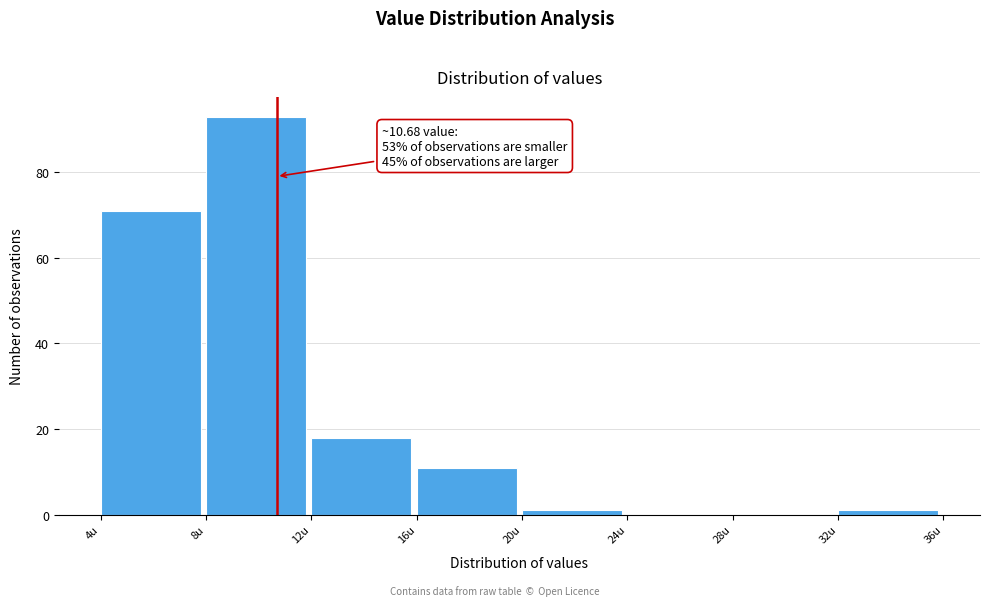

Over which range of the x-axis is the bar tallest?

8 to 12